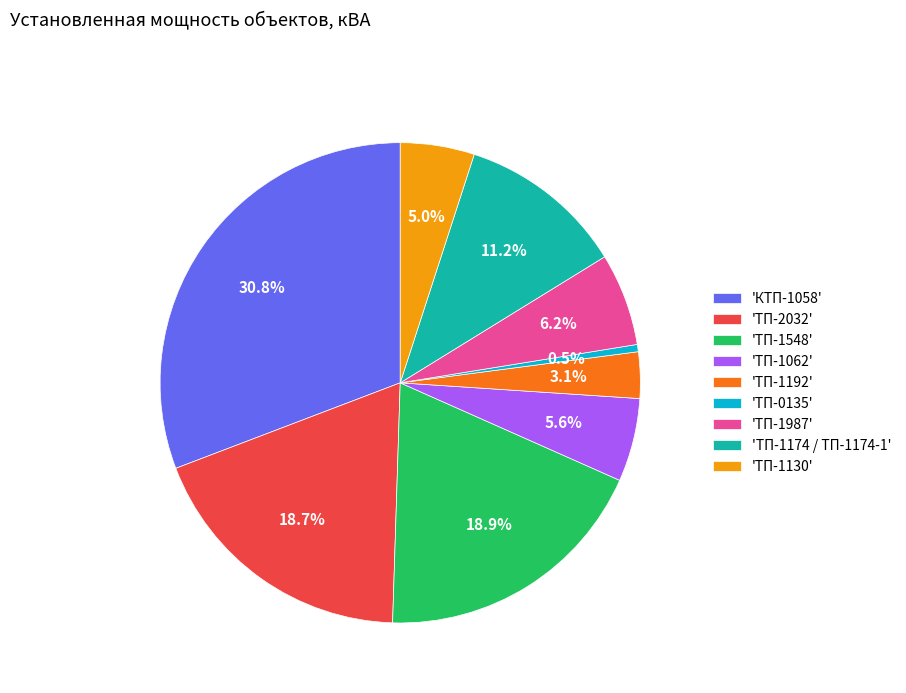

To the nearest percent, what is the difference between the largest and smallest slice percentages?

30%